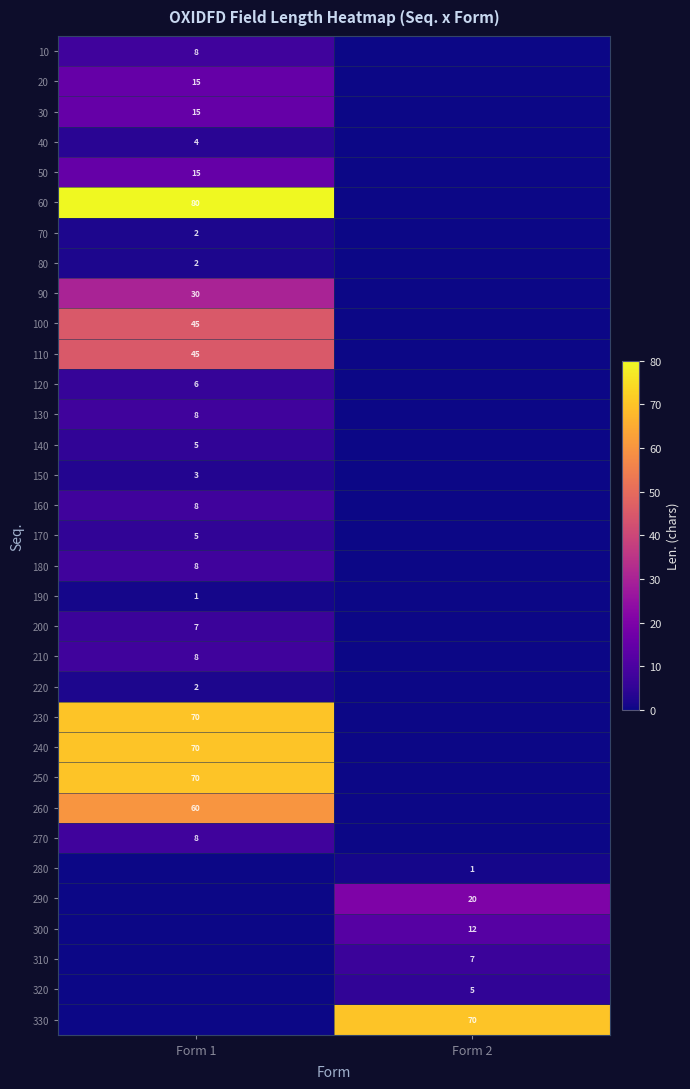

True or false: 230 has a value of 96 at Form 1.

False